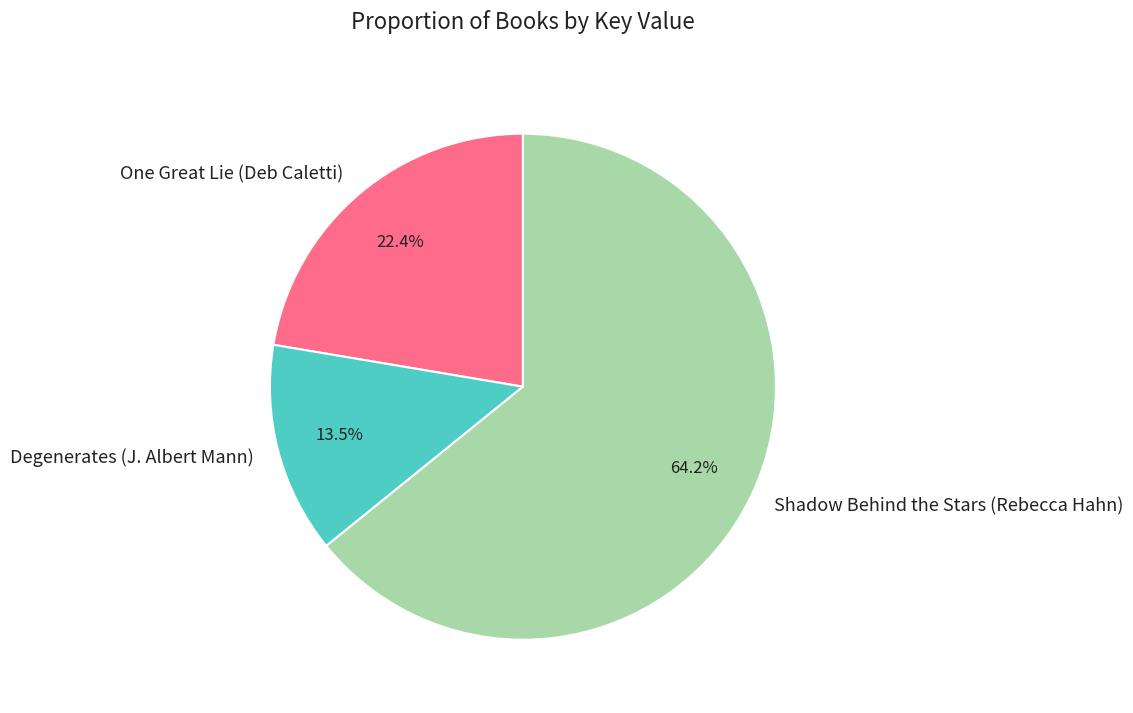

What is the total percentage of Shadow Behind the Stars (Rebecca Hahn) and Degenerates (J. Albert Mann)?

77.6%